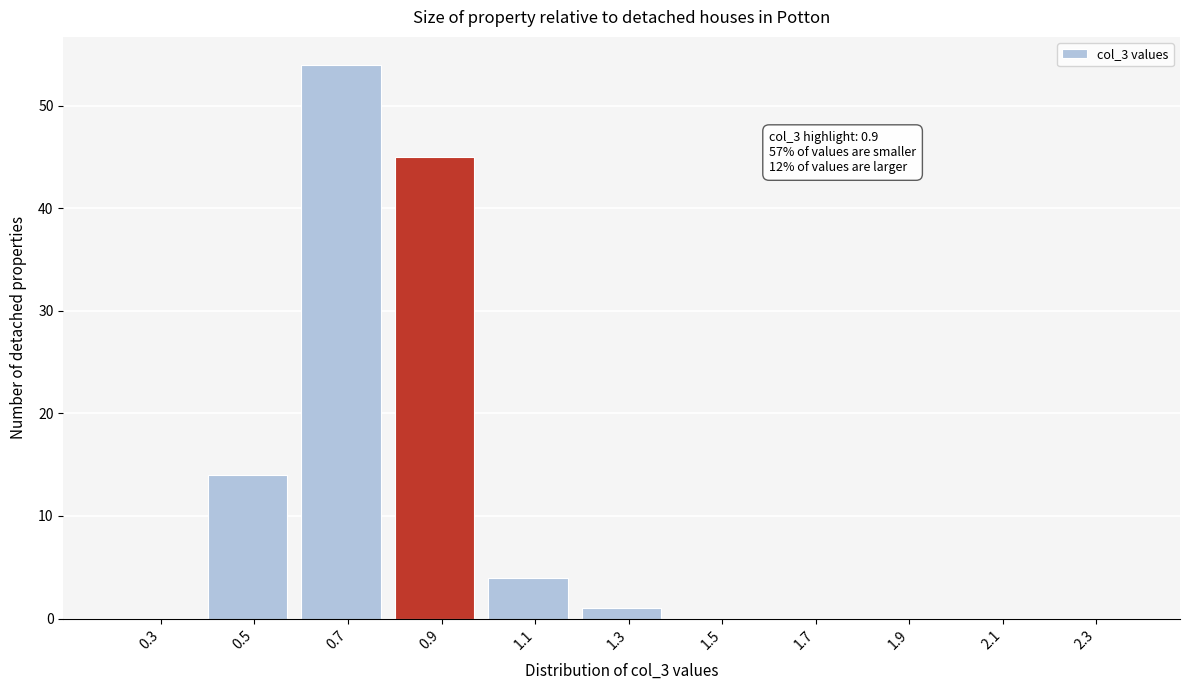

Reading left to right, list all the values displayed in this chart.

0.3=0	0.5=14	0.7=54	0.9=45	1.1=4	1.3=1	1.5=0	1.7=0	1.9=0	2.1=0	2.3=0